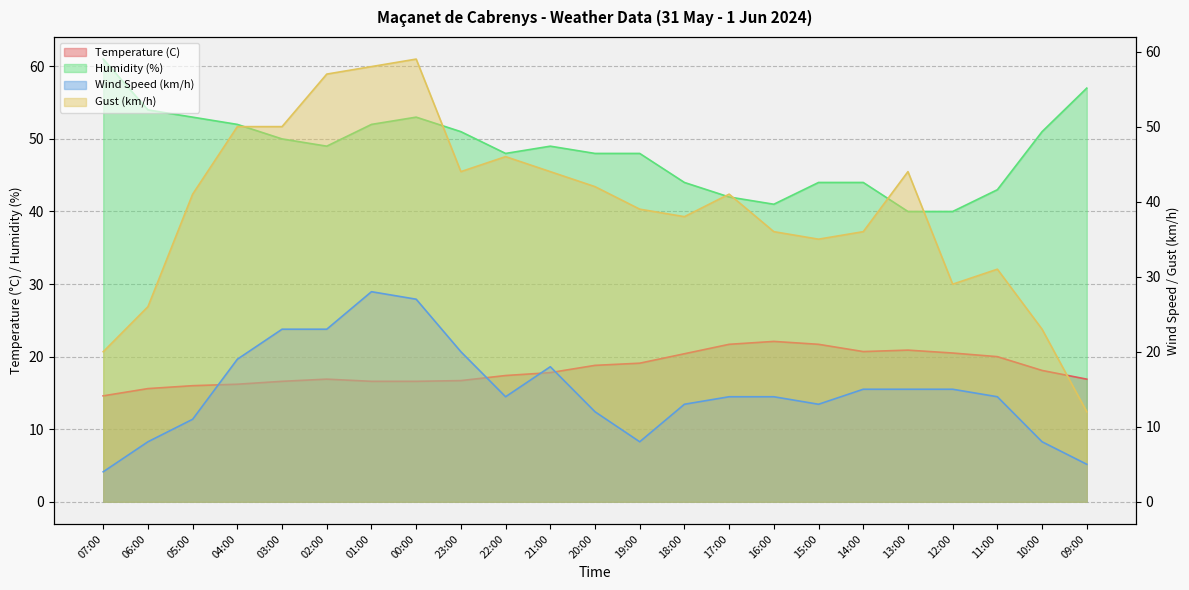

After their last crossing, which series has the higher values: Temperature (C) or Wind Speed (km/h)?

Temperature (C)